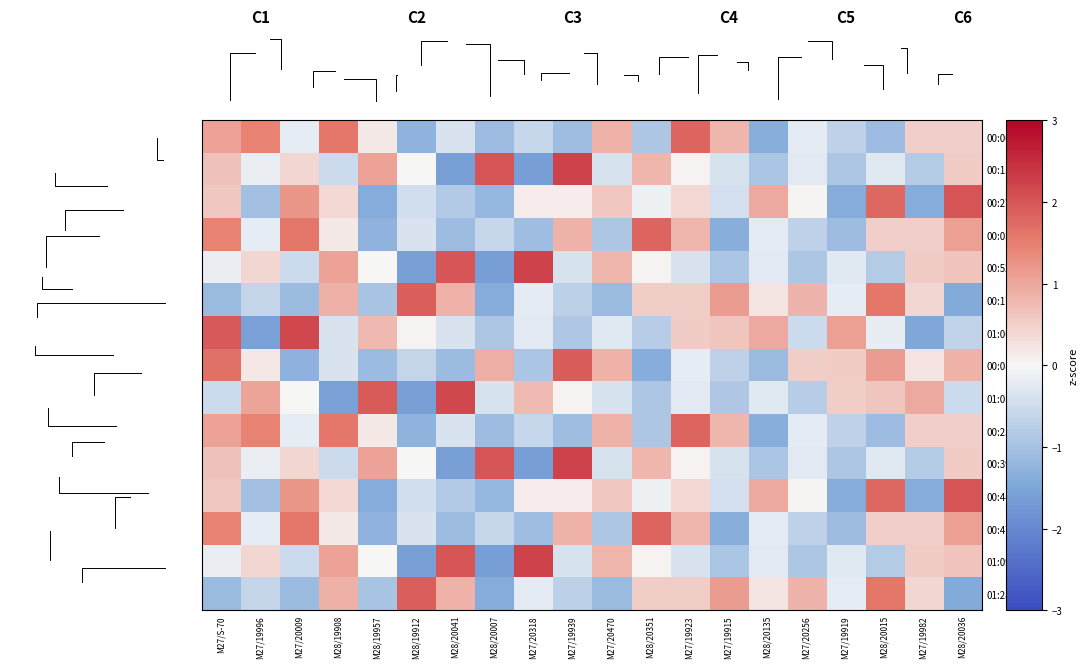

Which has a higher value, M28/20351 or M27/19939?

M28/20351